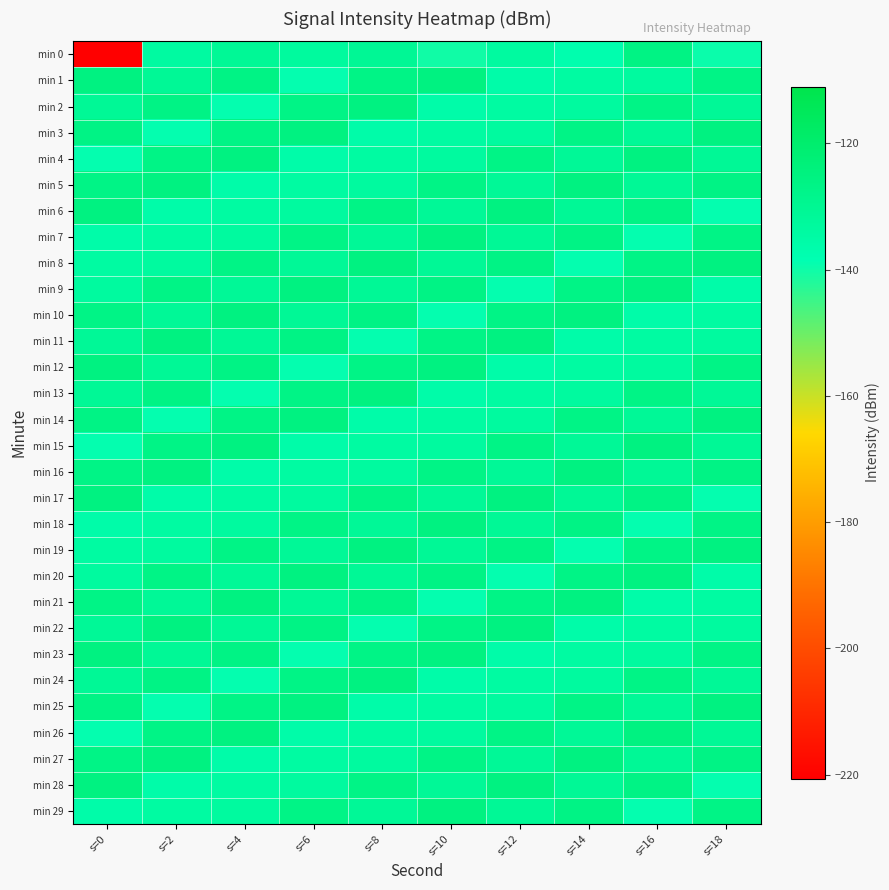

Reading left to right, list all the values displayed in this chart.

min 0: s=0=-220.6	s=2=-133.8	s=4=-131.0	s=6=-133.1	s=8=-130.9	s=10=-140.2	s=12=-133.6	s=14=-137.4	s=16=-126.2	s=18=-139.5
min 1: s=0=-125.4	s=2=-131.1	s=4=-126.5	s=6=-138.9	s=8=-126.8	s=10=-125.2	s=12=-135.9	s=14=-134.2	s=16=-133.3	s=18=-126.8
min 2: s=0=-131.1	s=2=-126.5	s=4=-138.9	s=6=-126.8	s=8=-125.2	s=10=-135.9	s=12=-134.2	s=14=-133.3	s=16=-126.8	s=18=-131.2
min 3: s=0=-126.5	s=2=-138.9	s=4=-126.8	s=6=-125.2	s=8=-135.9	s=10=-134.2	s=12=-133.3	s=14=-126.8	s=16=-131.2	s=18=-125.4
min 4: s=0=-138.9	s=2=-126.8	s=4=-125.2	s=6=-135.9	s=8=-134.2	s=10=-133.3	s=12=-126.8	s=14=-131.2	s=16=-125.4	s=18=-131.1
min 5: s=0=-126.8	s=2=-125.2	s=4=-135.9	s=6=-134.2	s=8=-133.3	s=10=-126.8	s=12=-131.2	s=14=-125.4	s=16=-131.1	s=18=-126.5
min 6: s=0=-125.2	s=2=-135.9	s=4=-134.2	s=6=-133.3	s=8=-126.8	s=10=-131.2	s=12=-125.4	s=14=-131.1	s=16=-126.5	s=18=-138.9
min 7: s=0=-135.9	s=2=-134.2	s=4=-133.3	s=6=-126.8	s=8=-131.2	s=10=-125.4	s=12=-131.1	s=14=-126.5	s=16=-138.9	s=18=-126.8
min 8: s=0=-134.2	s=2=-133.3	s=4=-126.8	s=6=-131.2	s=8=-125.4	s=10=-131.1	s=12=-126.5	s=14=-138.9	s=16=-126.8	s=18=-125.2
min 9: s=0=-133.3	s=2=-126.8	s=4=-131.2	s=6=-125.4	s=8=-131.1	s=10=-126.5	s=12=-138.9	s=14=-126.8	s=16=-125.2	s=18=-135.9
min 10: s=0=-126.8	s=2=-131.2	s=4=-125.4	s=6=-131.1	s=8=-126.5	s=10=-138.9	s=12=-126.8	s=14=-125.2	s=16=-135.9	s=18=-134.2
min 11: s=0=-131.2	s=2=-125.4	s=4=-131.1	s=6=-126.5	s=8=-138.9	s=10=-126.8	s=12=-125.2	s=14=-135.9	s=16=-134.2	s=18=-133.3
min 12: s=0=-125.4	s=2=-131.1	s=4=-126.5	s=6=-138.9	s=8=-126.8	s=10=-125.2	s=12=-135.9	s=14=-134.2	s=16=-133.3	s=18=-126.8
min 13: s=0=-131.1	s=2=-126.5	s=4=-138.9	s=6=-126.8	s=8=-125.2	s=10=-135.9	s=12=-134.2	s=14=-133.3	s=16=-126.8	s=18=-131.2
min 14: s=0=-126.5	s=2=-138.9	s=4=-126.8	s=6=-125.2	s=8=-135.9	s=10=-134.2	s=12=-133.3	s=14=-126.8	s=16=-131.2	s=18=-125.4
min 15: s=0=-138.9	s=2=-126.8	s=4=-125.2	s=6=-135.9	s=8=-134.2	s=10=-133.3	s=12=-126.8	s=14=-131.2	s=16=-125.4	s=18=-131.1
min 16: s=0=-126.8	s=2=-125.2	s=4=-135.9	s=6=-134.2	s=8=-133.3	s=10=-126.8	s=12=-131.2	s=14=-125.4	s=16=-131.1	s=18=-126.5
min 17: s=0=-125.2	s=2=-135.9	s=4=-134.2	s=6=-133.3	s=8=-126.8	s=10=-131.2	s=12=-125.4	s=14=-131.1	s=16=-126.5	s=18=-138.9
min 18: s=0=-135.9	s=2=-134.2	s=4=-133.3	s=6=-126.8	s=8=-131.2	s=10=-125.4	s=12=-131.1	s=14=-126.5	s=16=-138.9	s=18=-126.8
min 19: s=0=-134.2	s=2=-133.3	s=4=-126.8	s=6=-131.2	s=8=-125.4	s=10=-131.1	s=12=-126.5	s=14=-138.9	s=16=-126.8	s=18=-125.2
min 20: s=0=-133.3	s=2=-126.8	s=4=-131.2	s=6=-125.4	s=8=-131.1	s=10=-126.5	s=12=-138.9	s=14=-126.8	s=16=-125.2	s=18=-135.9
min 21: s=0=-126.8	s=2=-131.2	s=4=-125.4	s=6=-131.1	s=8=-126.5	s=10=-138.9	s=12=-126.8	s=14=-125.2	s=16=-135.9	s=18=-134.2
min 22: s=0=-131.2	s=2=-125.4	s=4=-131.1	s=6=-126.5	s=8=-138.9	s=10=-126.8	s=12=-125.2	s=14=-135.9	s=16=-134.2	s=18=-133.3
min 23: s=0=-125.4	s=2=-131.1	s=4=-126.5	s=6=-138.9	s=8=-126.8	s=10=-125.2	s=12=-135.9	s=14=-134.2	s=16=-133.3	s=18=-126.8
min 24: s=0=-131.1	s=2=-126.5	s=4=-138.9	s=6=-126.8	s=8=-125.2	s=10=-135.9	s=12=-134.2	s=14=-133.3	s=16=-126.8	s=18=-131.2
min 25: s=0=-126.5	s=2=-138.9	s=4=-126.8	s=6=-125.2	s=8=-135.9	s=10=-134.2	s=12=-133.3	s=14=-126.8	s=16=-131.2	s=18=-125.4
min 26: s=0=-138.9	s=2=-126.8	s=4=-125.2	s=6=-135.9	s=8=-134.2	s=10=-133.3	s=12=-126.8	s=14=-131.2	s=16=-125.4	s=18=-131.1
min 27: s=0=-126.8	s=2=-125.2	s=4=-135.9	s=6=-134.2	s=8=-133.3	s=10=-126.8	s=12=-131.2	s=14=-125.4	s=16=-131.1	s=18=-126.5
min 28: s=0=-125.2	s=2=-135.9	s=4=-134.2	s=6=-133.3	s=8=-126.8	s=10=-131.2	s=12=-125.4	s=14=-131.1	s=16=-126.5	s=18=-138.9
min 29: s=0=-135.9	s=2=-134.2	s=4=-133.3	s=6=-126.8	s=8=-131.2	s=10=-125.4	s=12=-131.1	s=14=-126.5	s=16=-138.9	s=18=-126.8